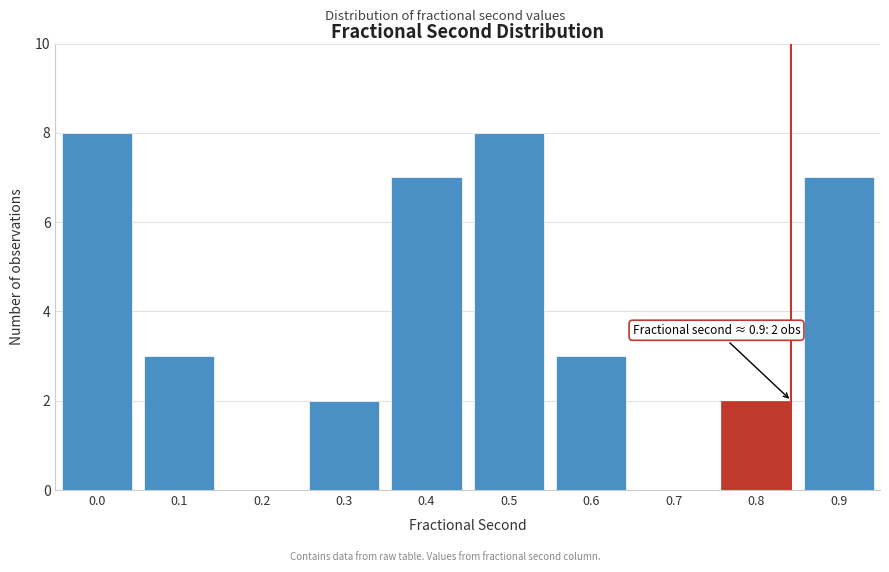

Reading left to right, what are all the values shown in this chart?

0.0=8	0.1=3	0.2=0	0.3=2	0.4=7	0.5=8	0.6=3	0.7=0	0.8=2	0.9=7